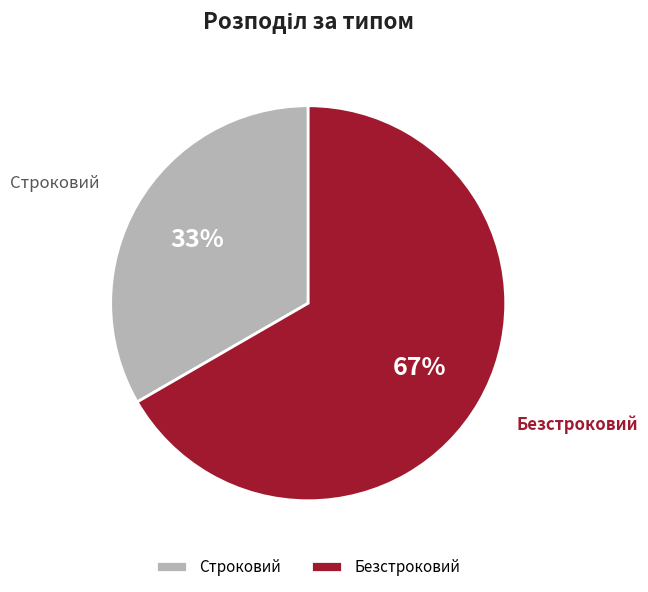

Approximately how many times larger is the value at Строковий compared to Безстроковий?

0.5